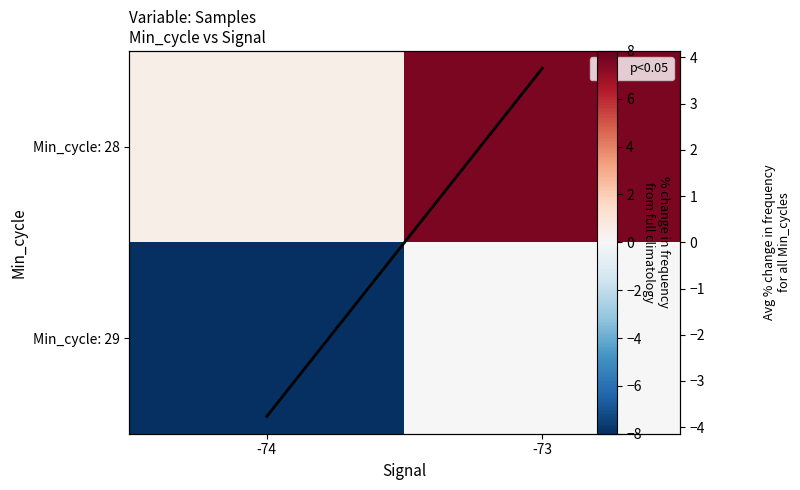

Is the value of Average at -74 greater than the value of Min_cycle: 28 at -73?

No